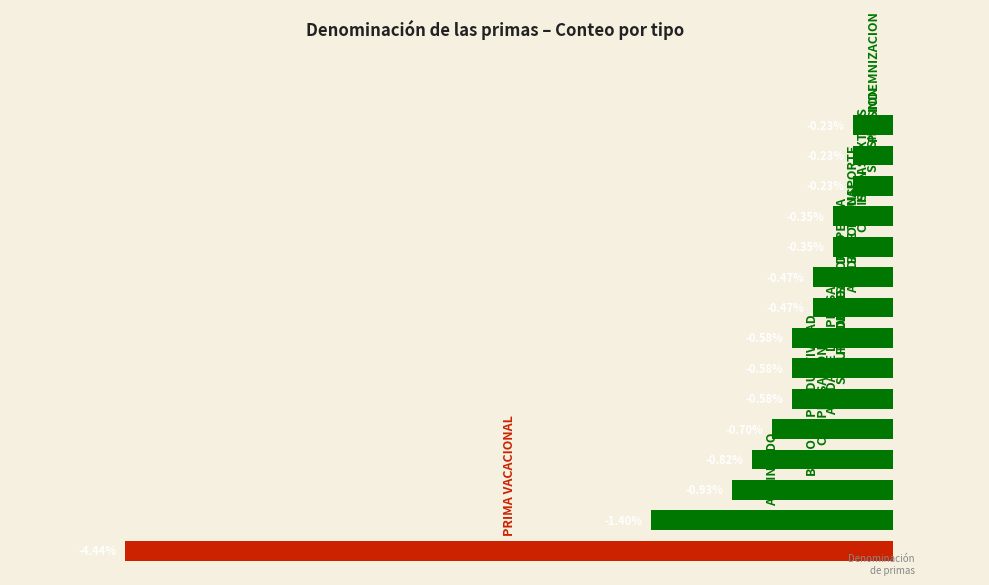

What is the average value?

-0.8